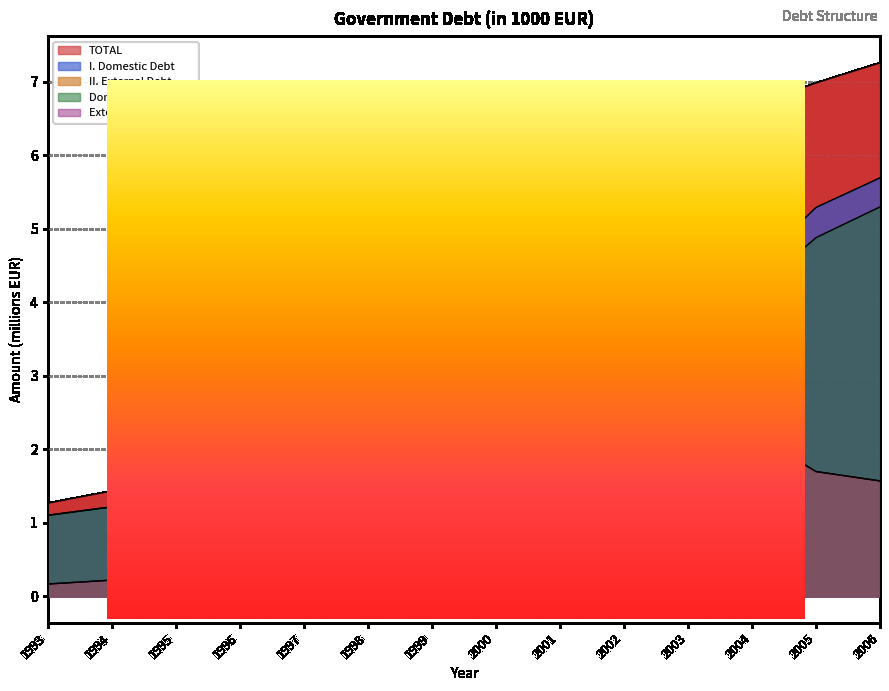

What is the sum of the External Long term values at 2002 and 1999?

4.1